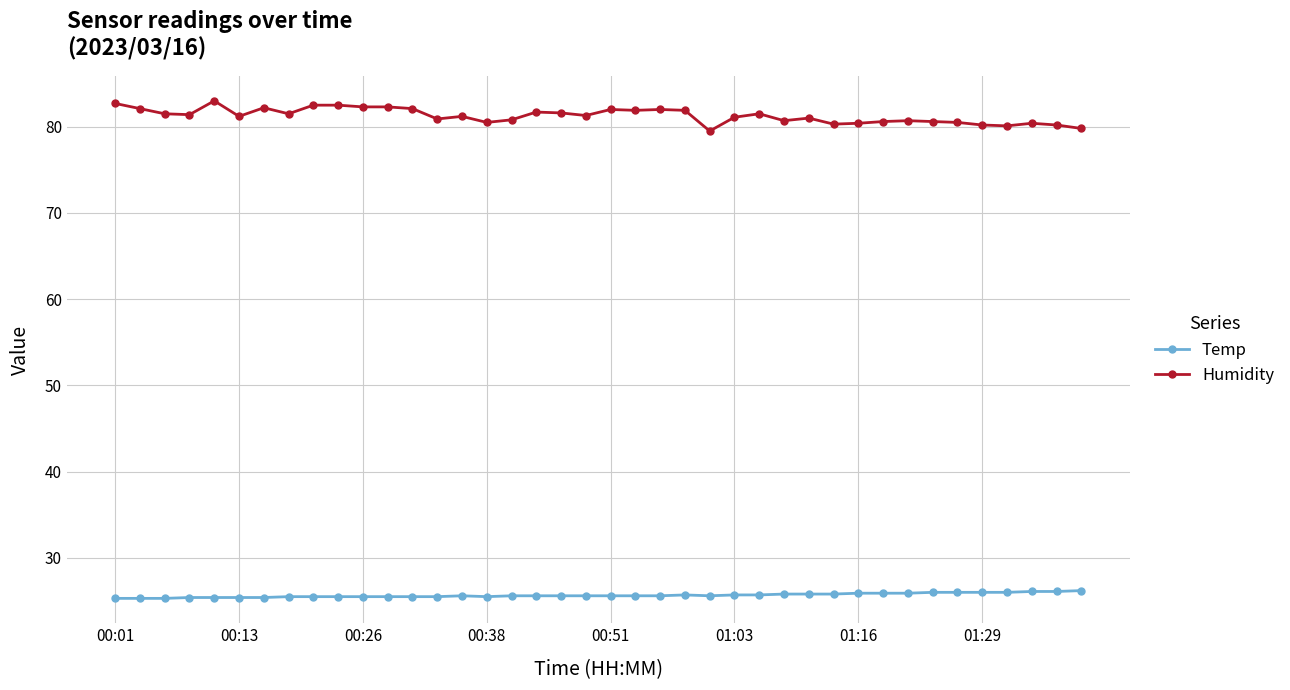

What is the minimum value for Humidity?

79.5